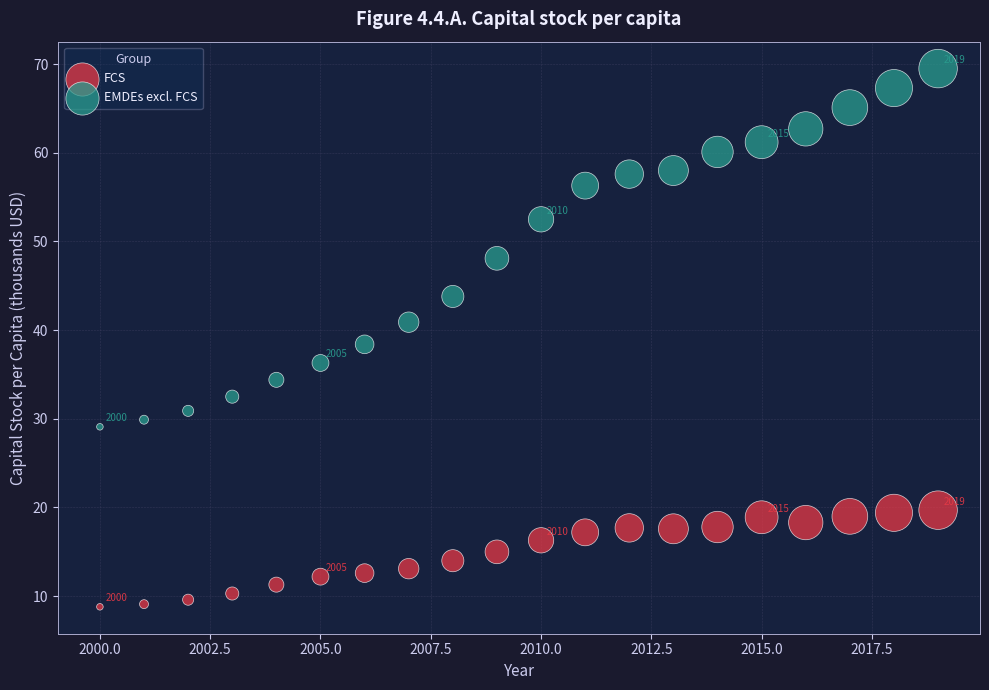

Which series reaches the minimum Y coordinate?

FCS